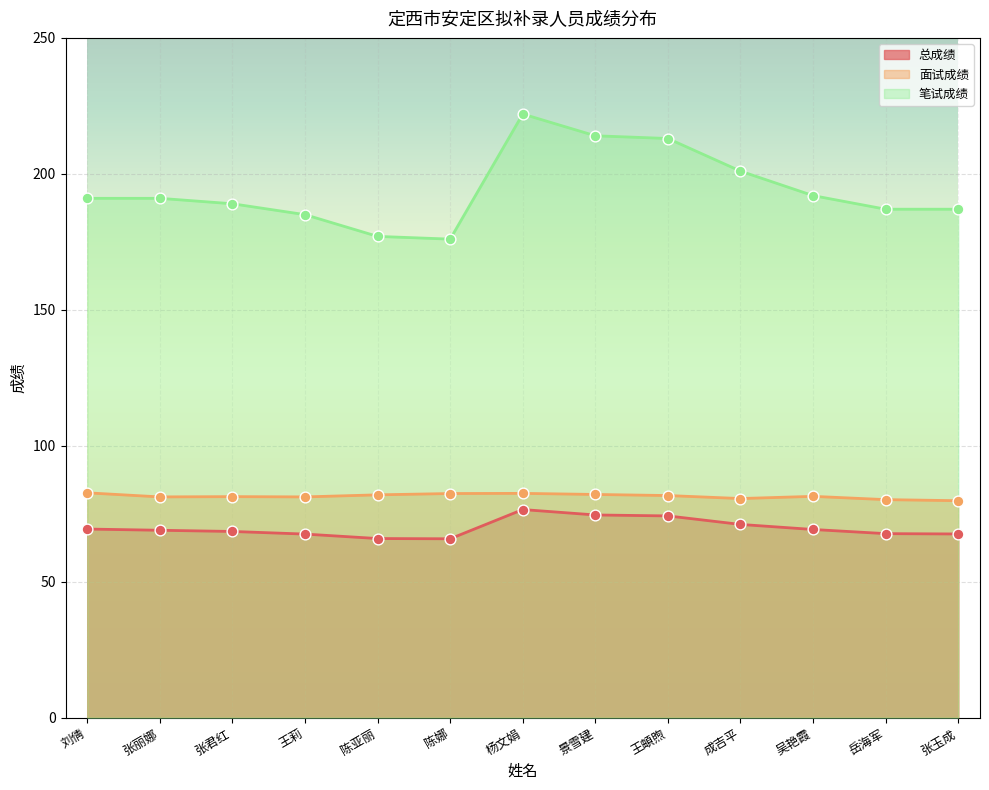

Is the value of 笔试成绩 at 杨文娟 greater than the value of 总成绩 at 陈亚丽?

Yes